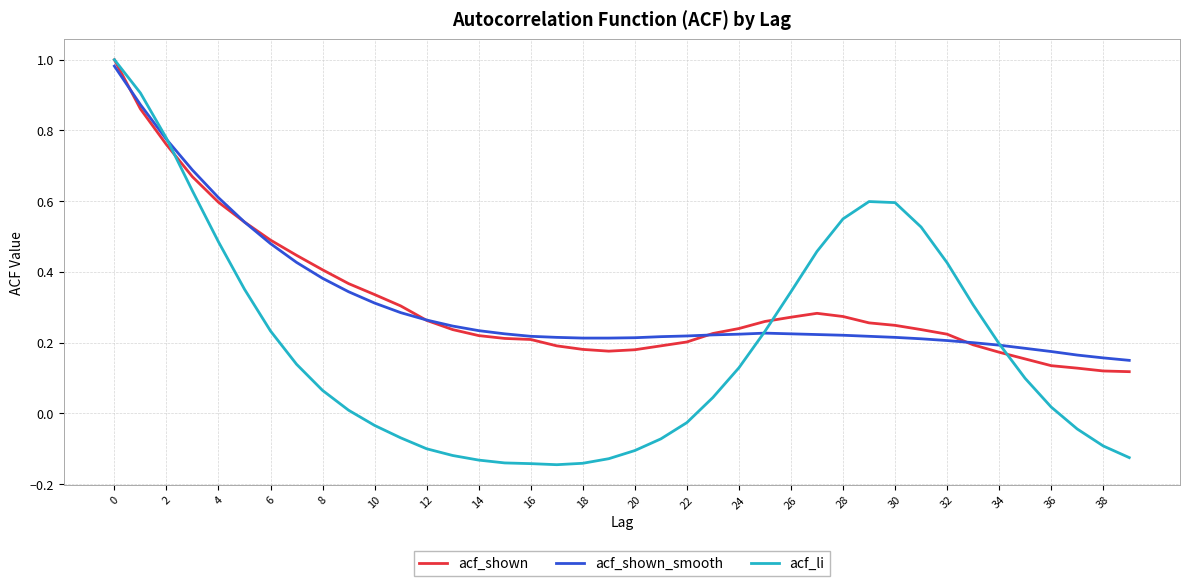

Which series has the largest range (max minus min)?

acf_li